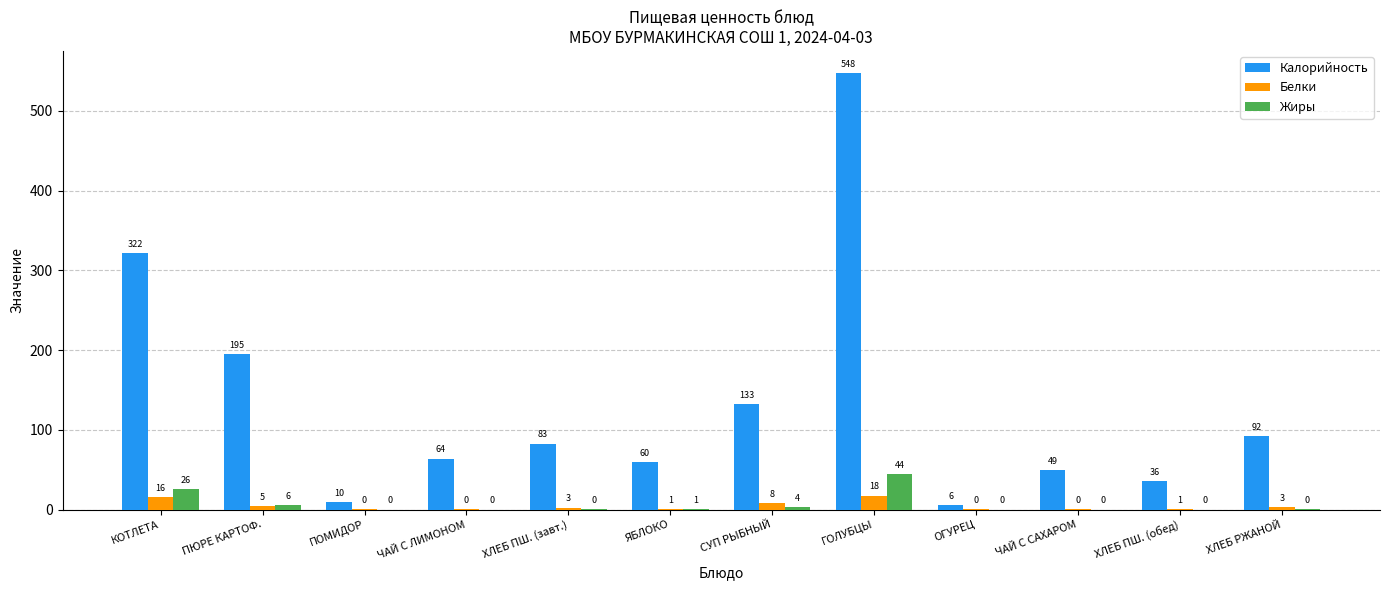

Which label corresponds to the largest value in the chart?

ГОЛУБЦЫ